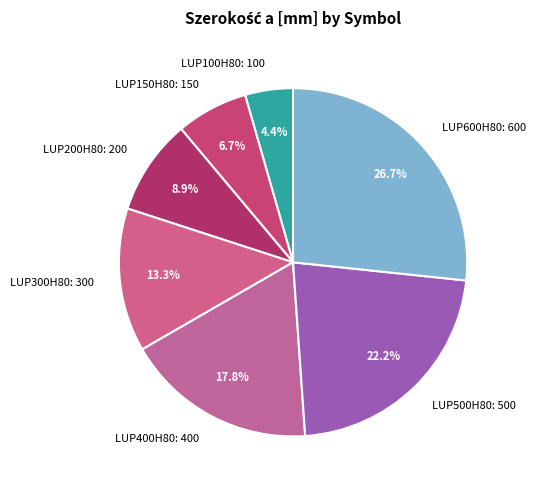

Which has a higher value, LUP300H80 or LUP600H80?

LUP600H80